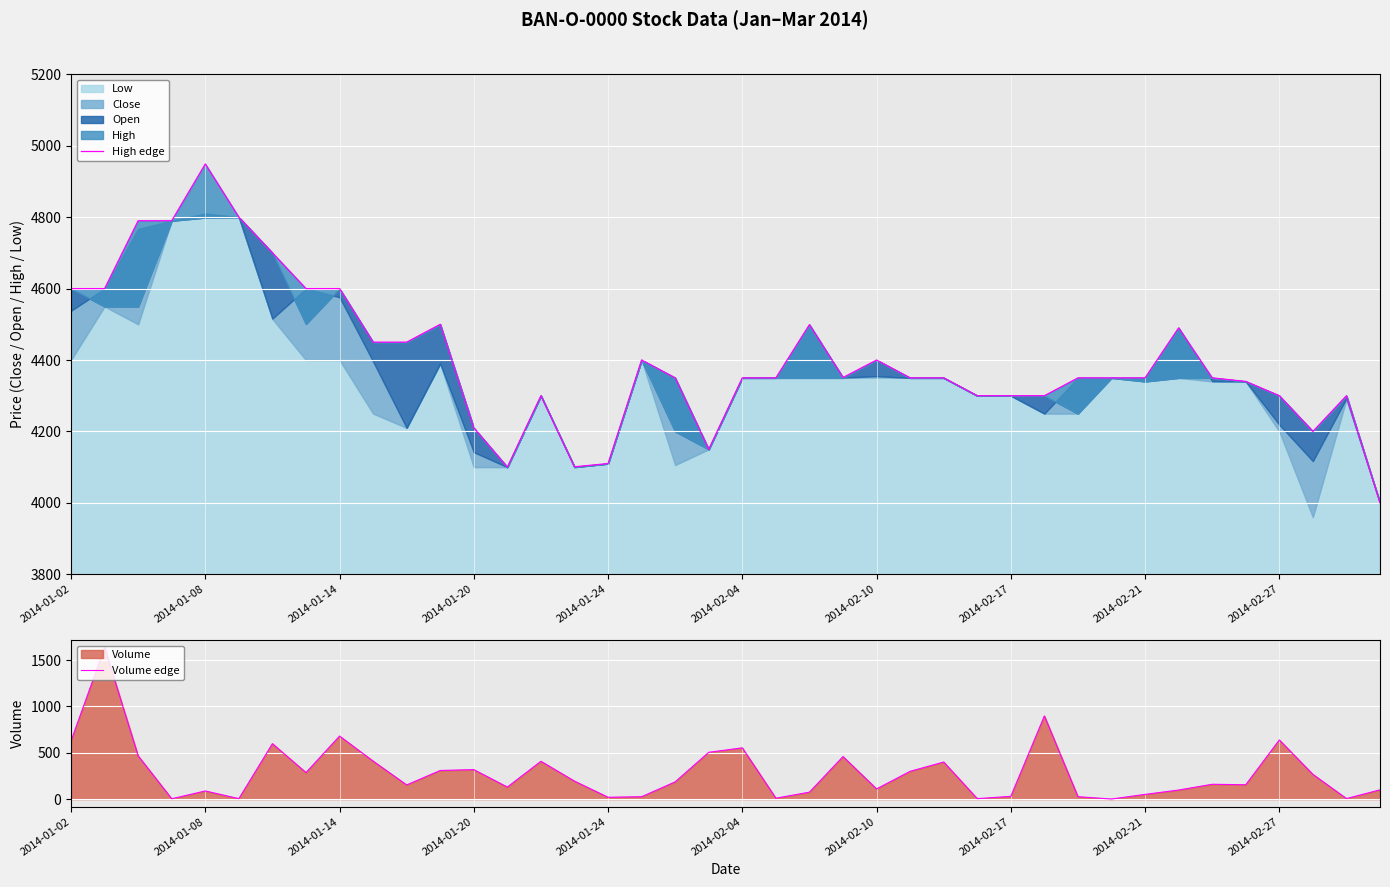

Which series has the largest total across all categories?

High edge